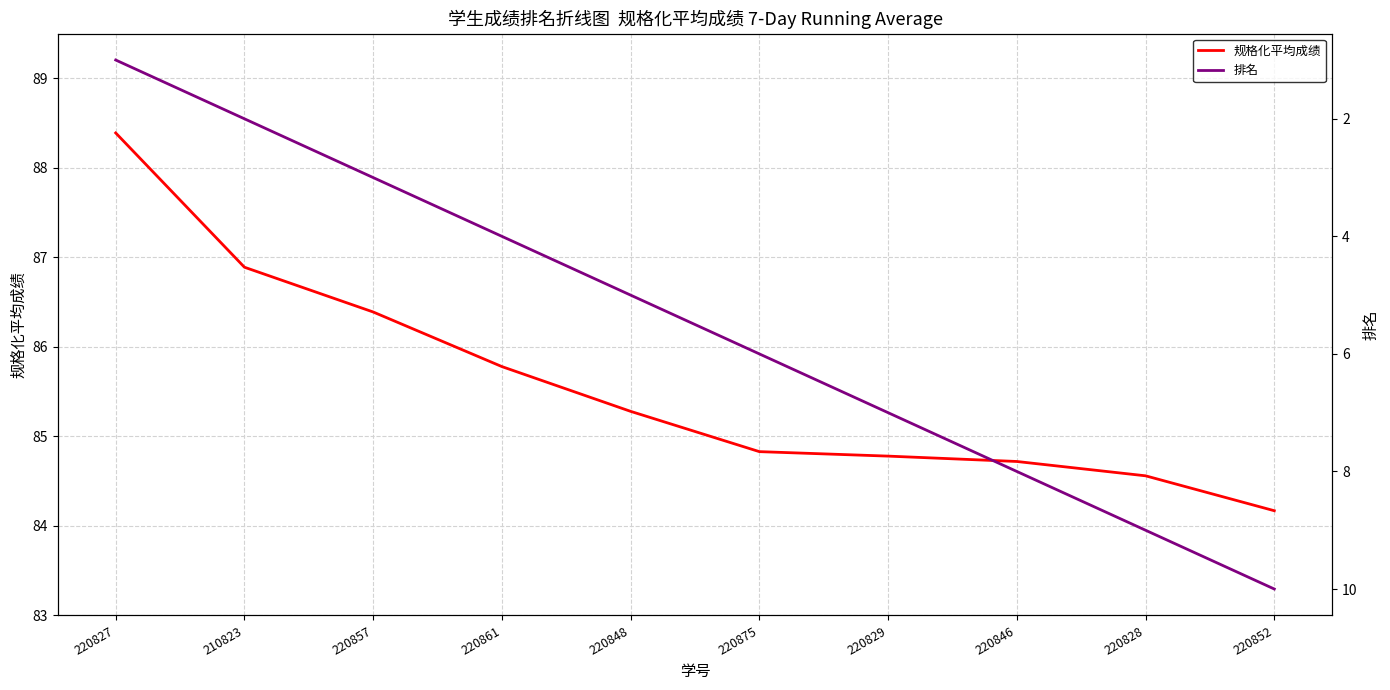

Reading left to right, list all the values displayed in this chart.

规格化平均成绩: 88.4	86.9	86.4	85.8	85.3	84.8	84.8	84.7	84.6	84.2
排名: 1.0	2.0	3.0	4.0	5.0	6.0	7.0	8.0	9.0	10.0